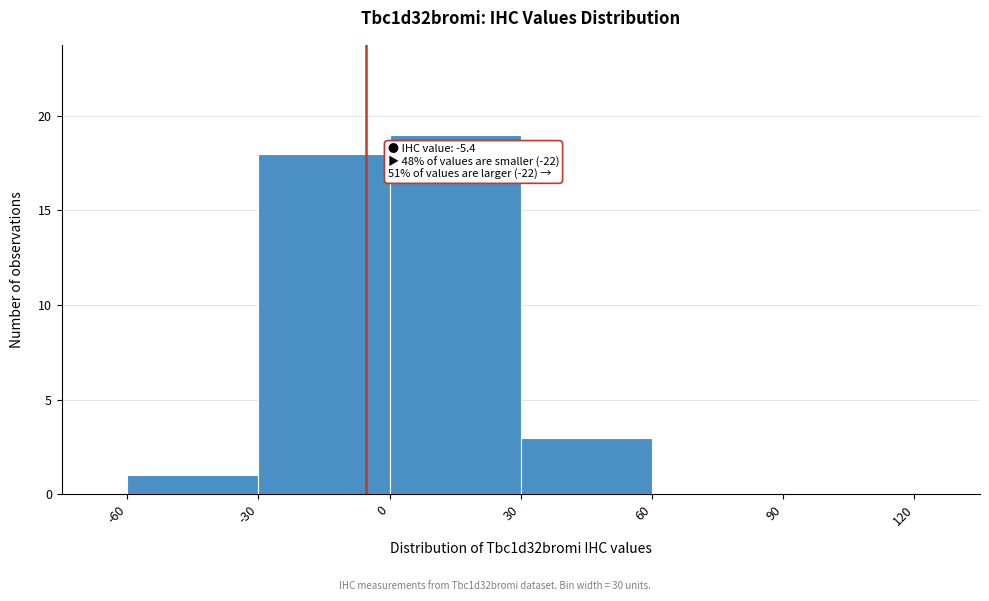

Over which range of the x-axis is the bar tallest?

0 to 30